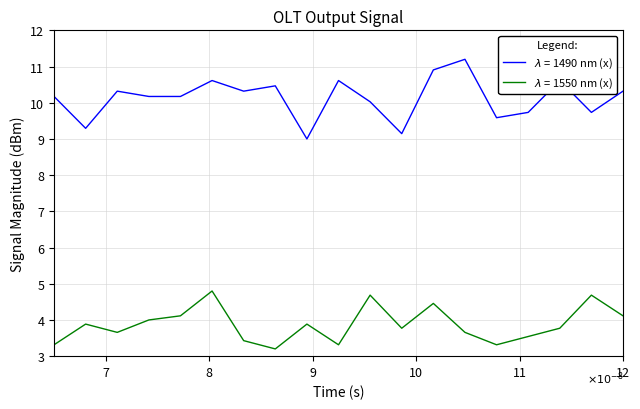

What is the smallest value displayed?

3.2